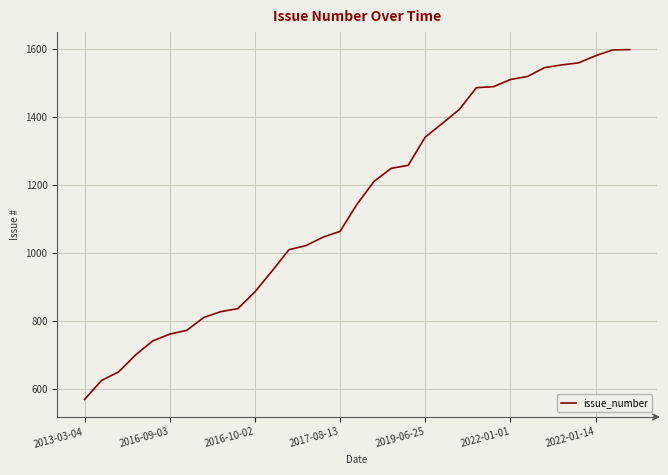

What is the greatest value displayed?

1597